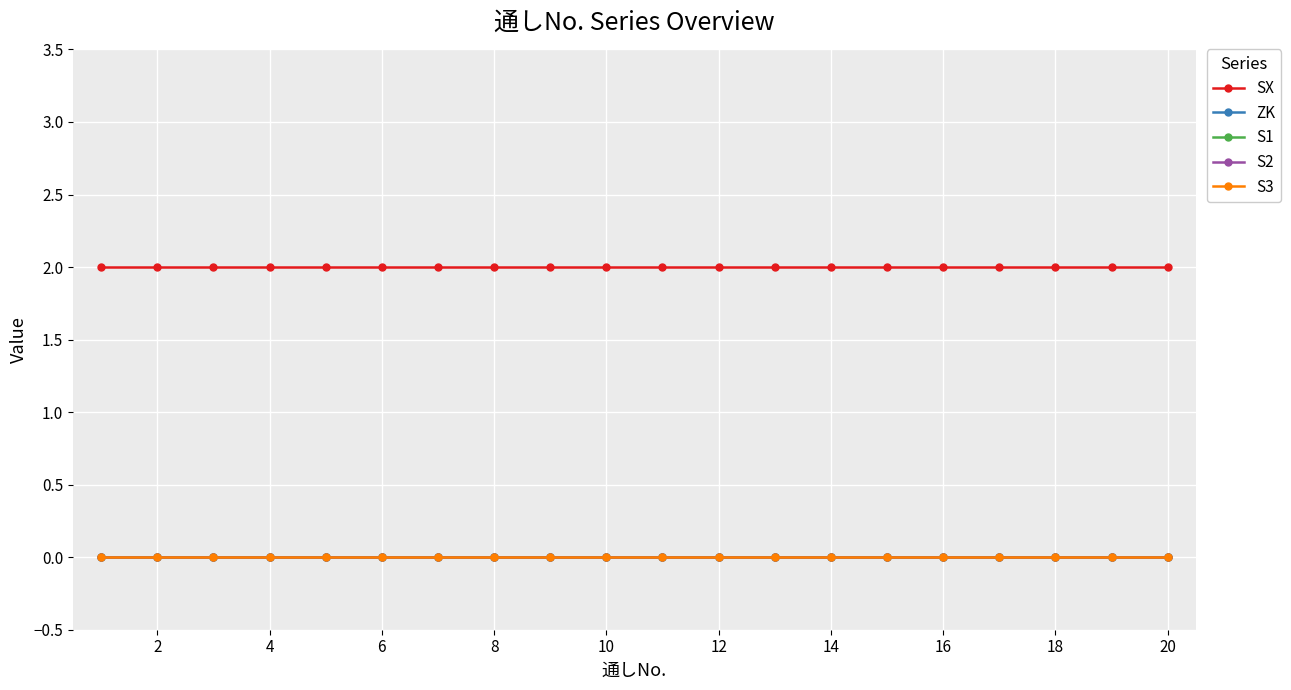

True or false: ZK and S3 cross at least once.

False